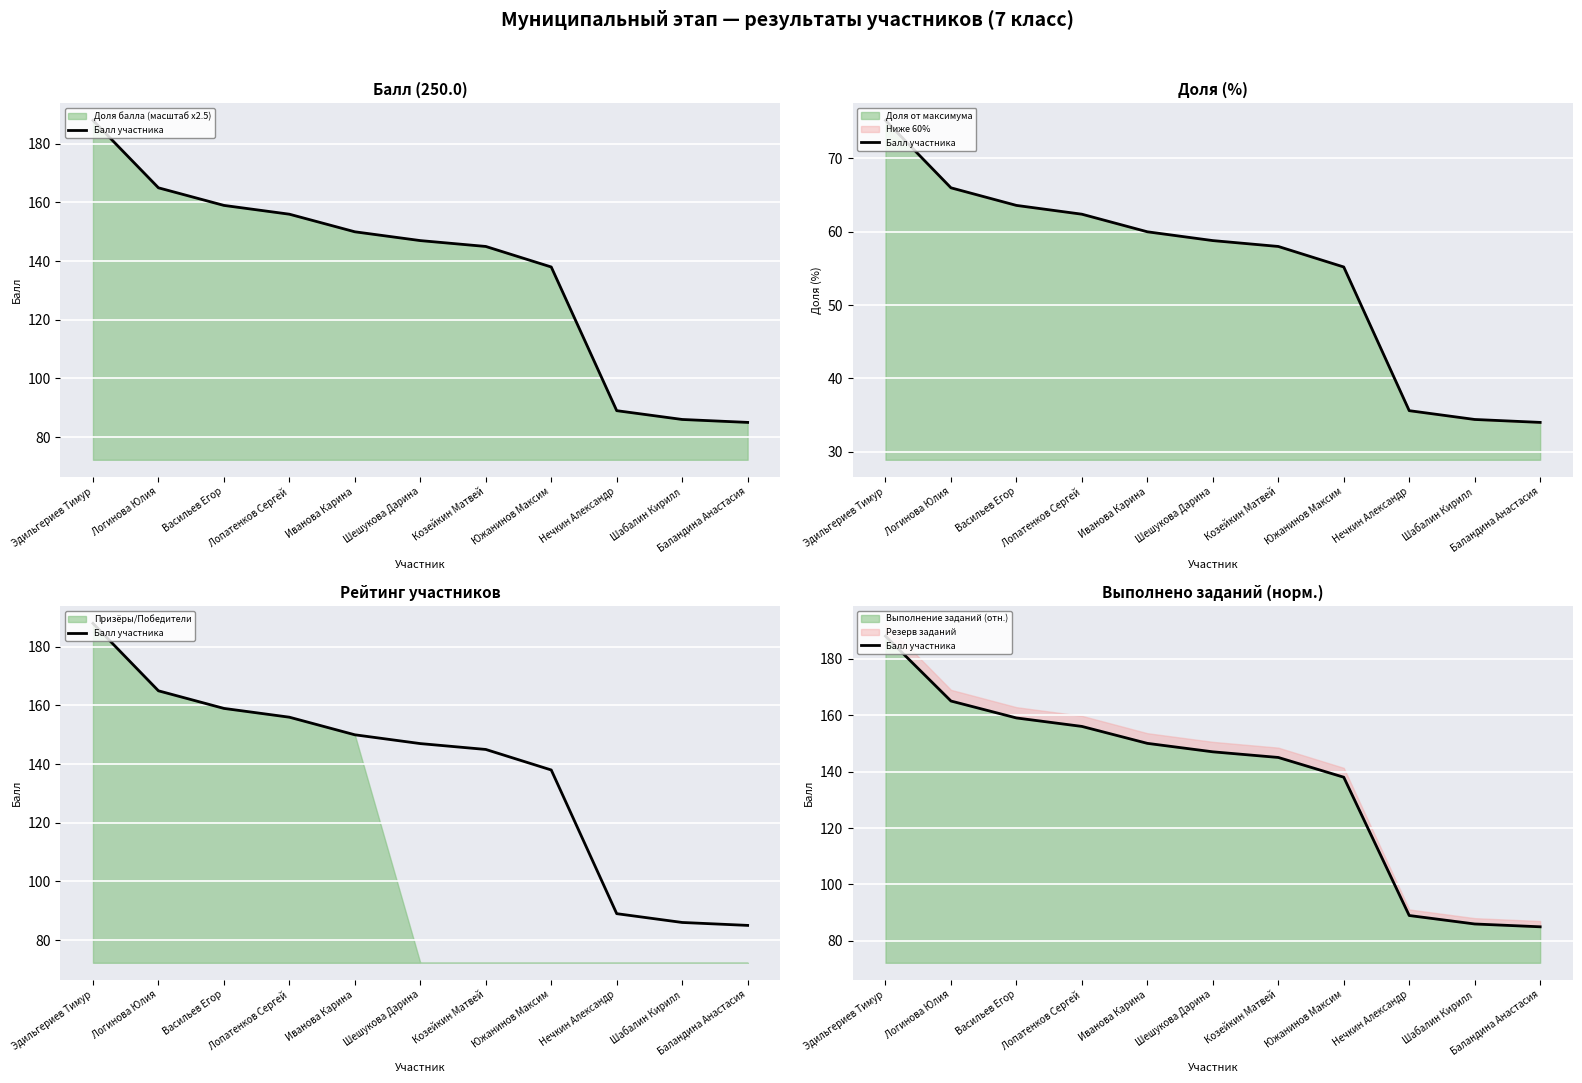

Rank the categories by value from highest to lowest.

Эдильгериев Тимур, Логинова Юлия, Васильев Егор, Лопатенков Сергей, Иванова Карина, Шешукова Дарина, Козейкин Матвей, Южанинов Максим, Нечкин Александр, Шабалин Кирилл, Баландина Анастасия